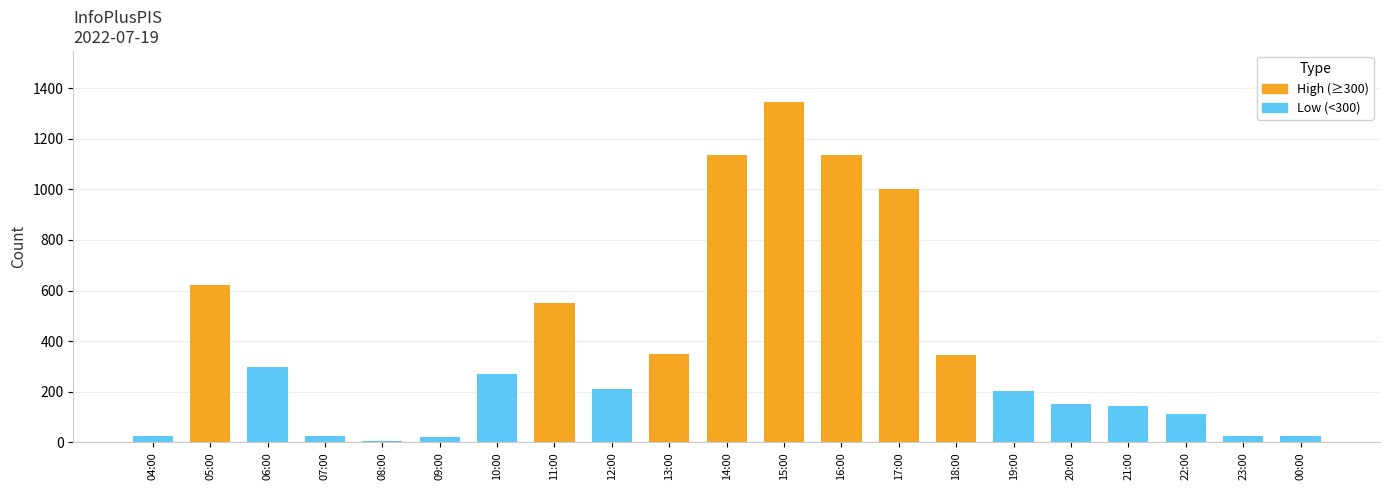

Approximately how many times larger is the value at 04:00 compared to 22:00?

0.2